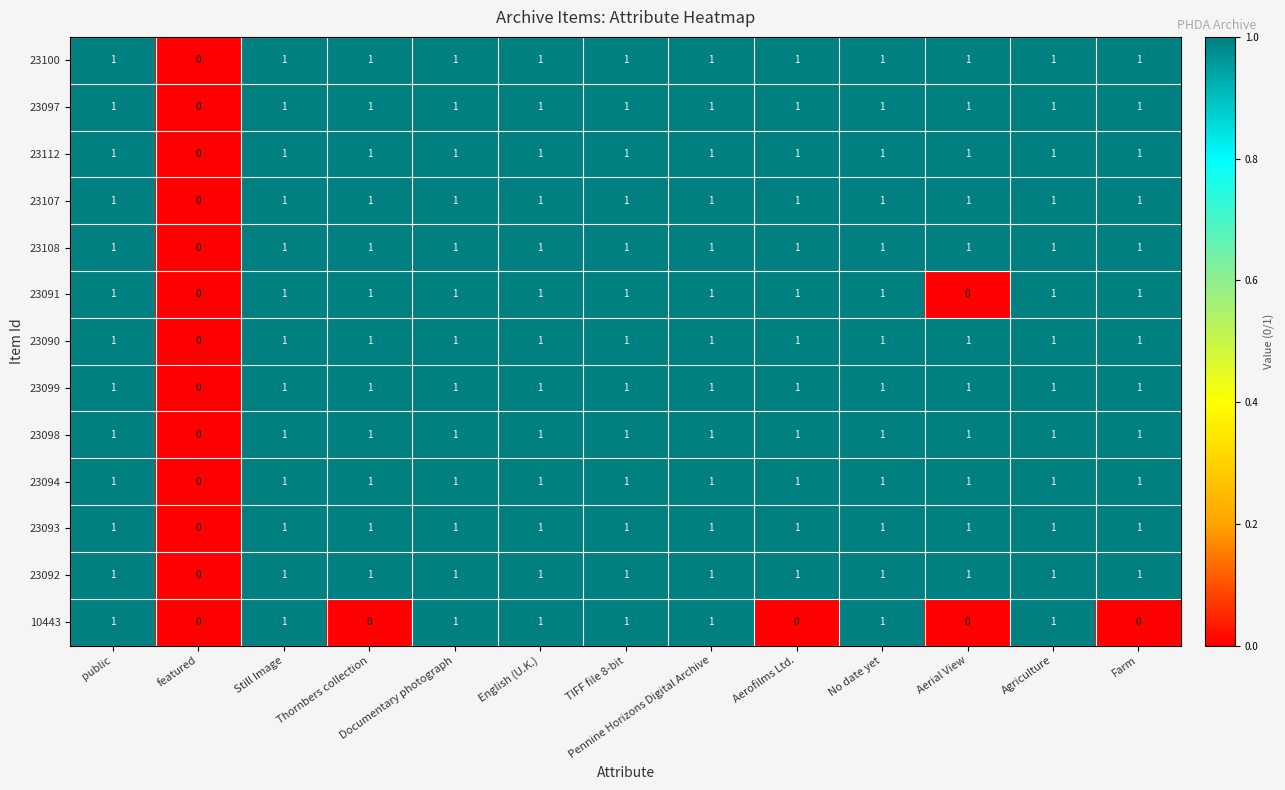

What is the sum of all 23094 values?

12